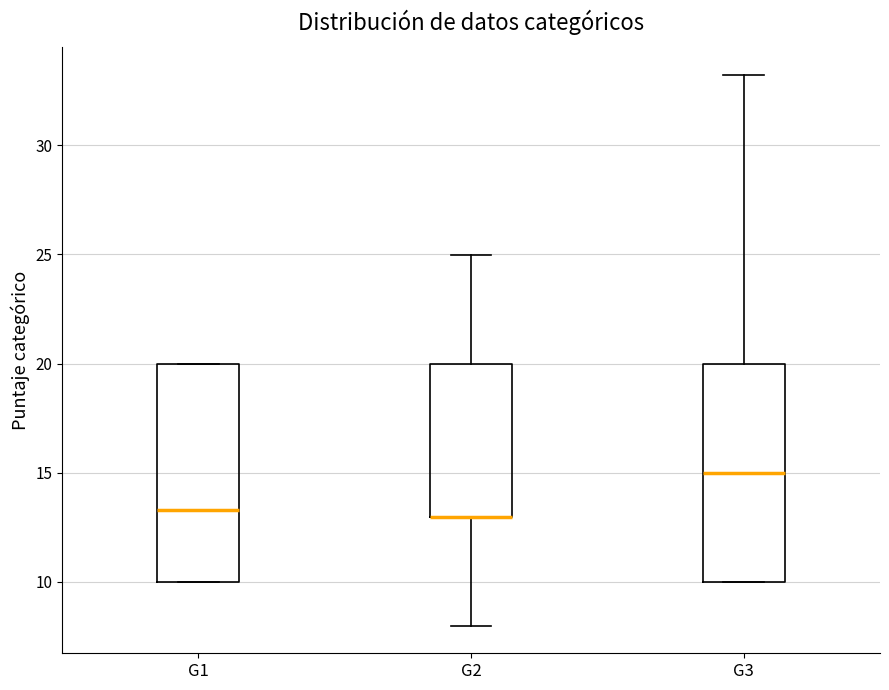

Where does the upper whisker of the box for G3 end on the y-axis? The values are not printed on the chart, so give them approximately, as read against the axis.

33.0